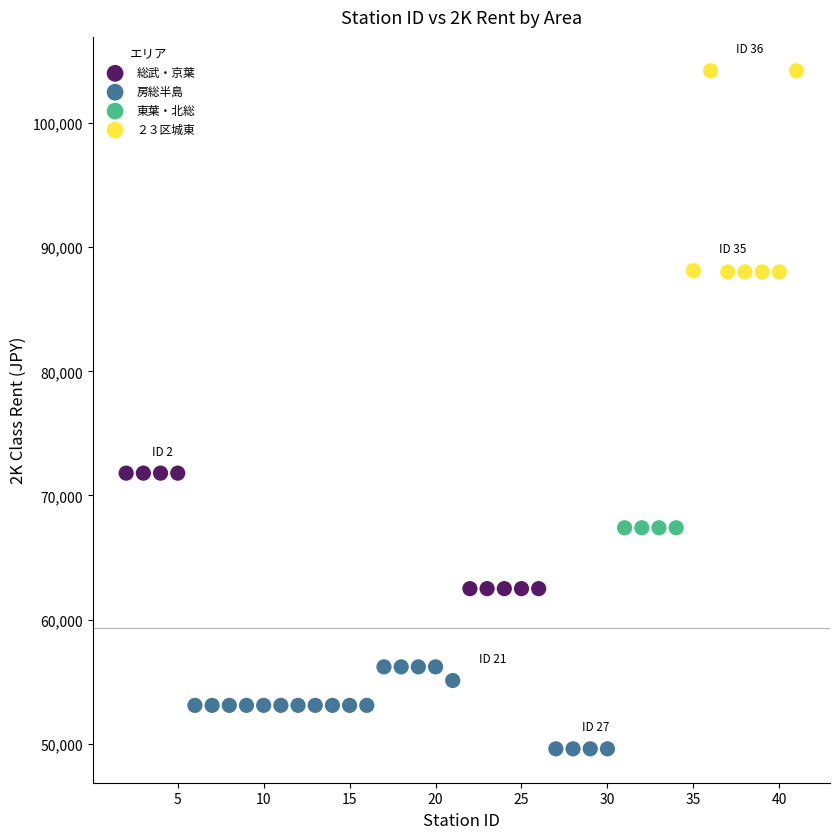

Which series contains the lowest Y value?

房総半島